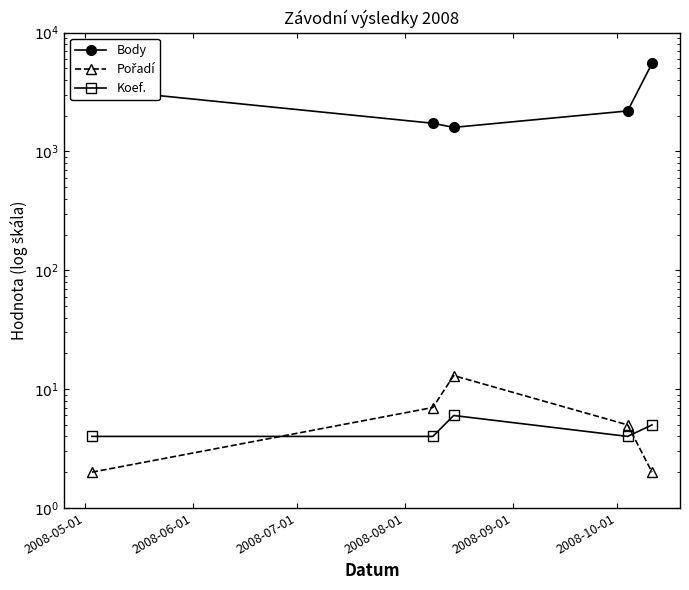

Reading right to left, list all the values displayed in this chart.

Body: 5505	2193	1595	1728	3365
Pořadí: 2	5	13	7	2
Koef.: 5	4	6	4	4